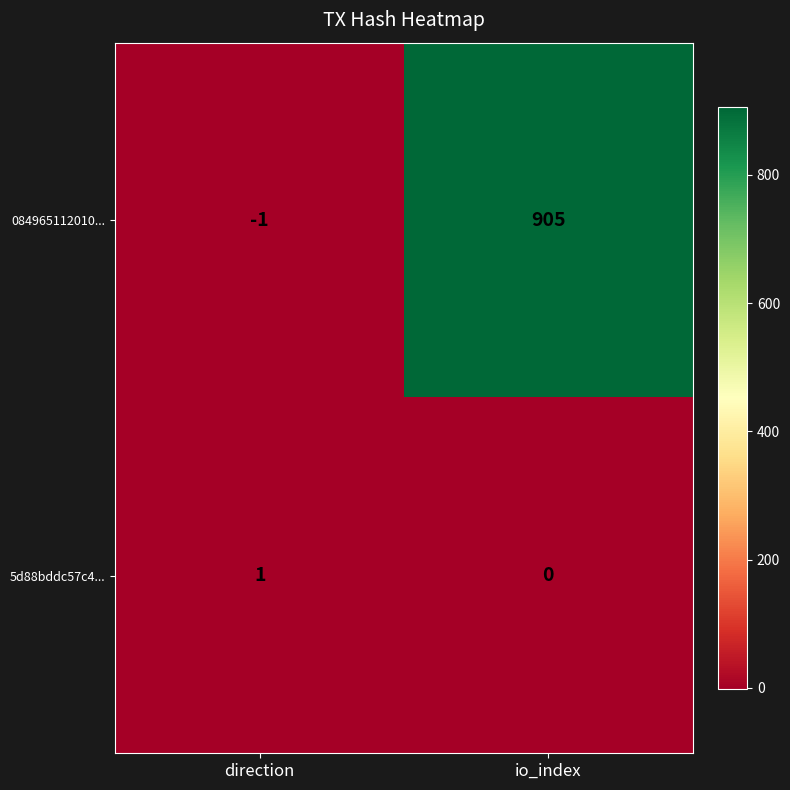

Which series has the largest range (max minus min)?

084965112010...